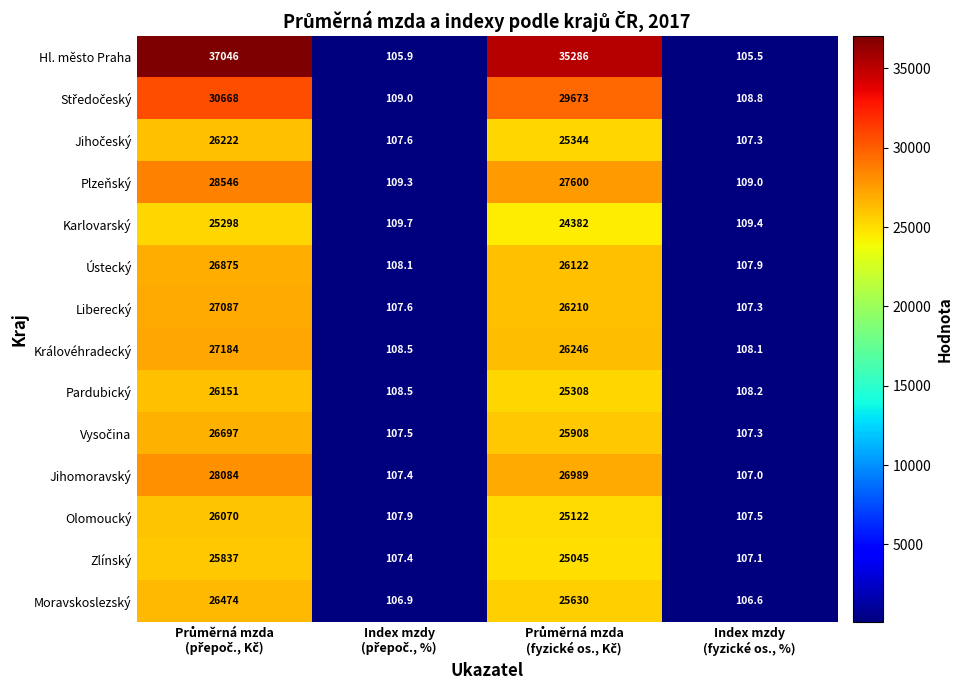

What is the highest value of the Karlovarský series?

25298.0